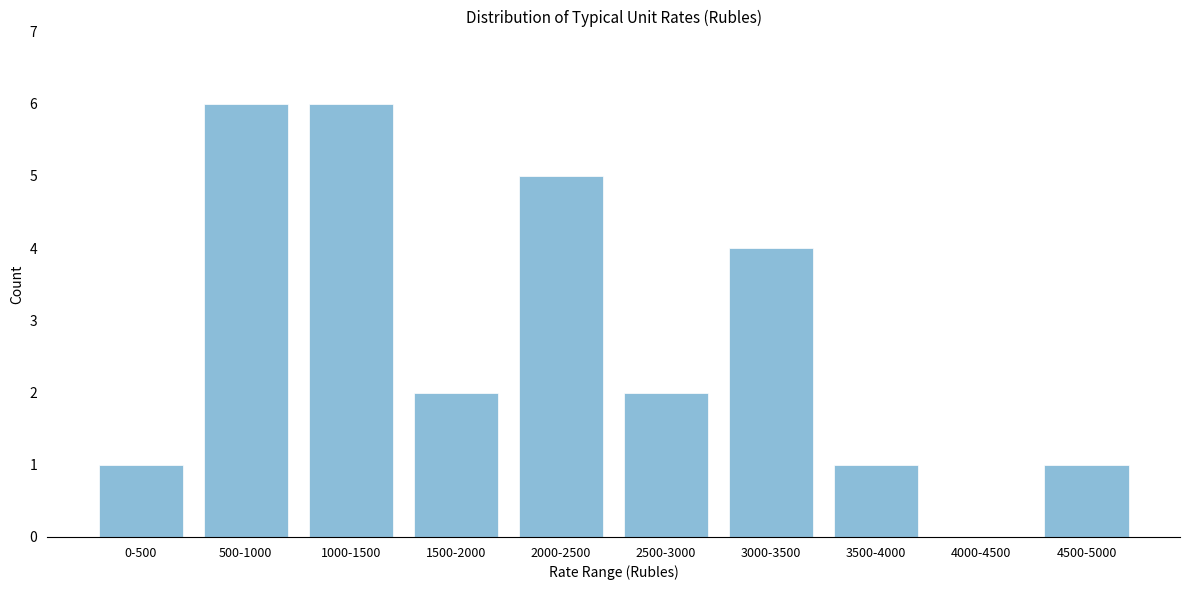

Reading left to right, what are all the values shown in this chart?

0-500=1	500-1000=6	1000-1500=6	1500-2000=2	2000-2500=5	2500-3000=2	3000-3500=4	3500-4000=1	4000-4500=0	4500-5000=1